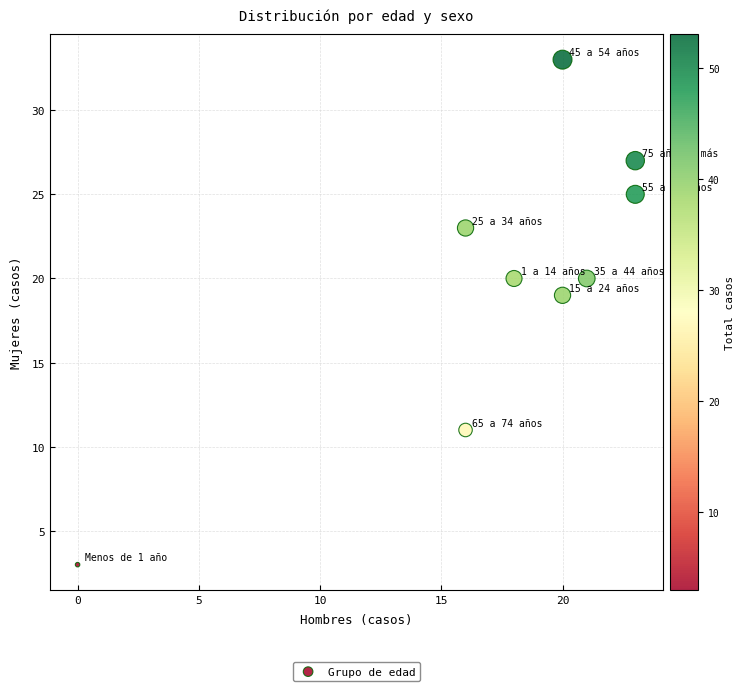

What Y value in the scatter plot is closest to 18?

19